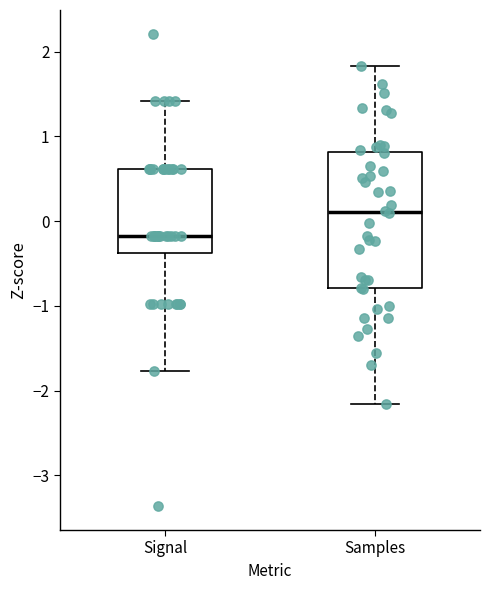

Reading left to right, transcribe this box plot: for each box, give where its median line is, the range the box spans, and where its two whiskers end, as read against the y-axis. The values are not printed on the chart, so give them approximately, as read against the axis.

Signal: median -0.2, box -0.4 to 0.6, whiskers -1.8 to 1.4
Samples: median 0.1, box -0.8 to 0.8, whiskers -2.2 to 1.8